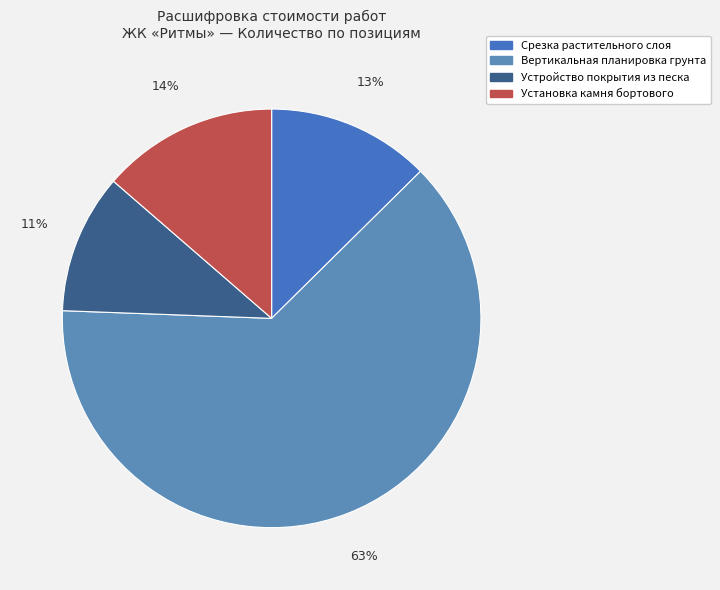

Is it true that Вертикальная планировка грунта is 54% of the pie?

False